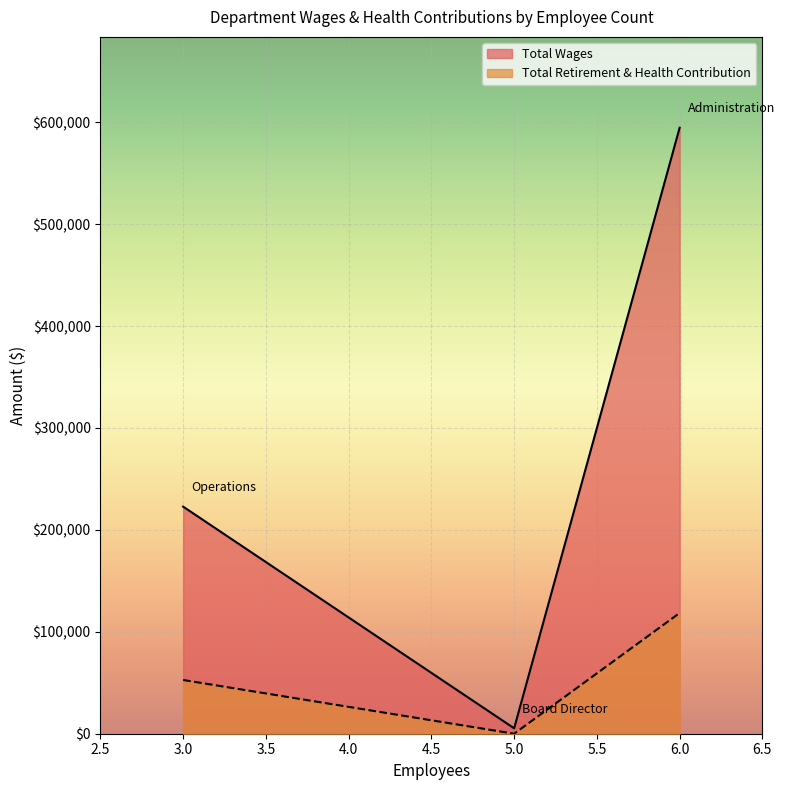

List the series in order of their overall mean, lowest first.

Total Retirement & Health Contribution, Total Wages